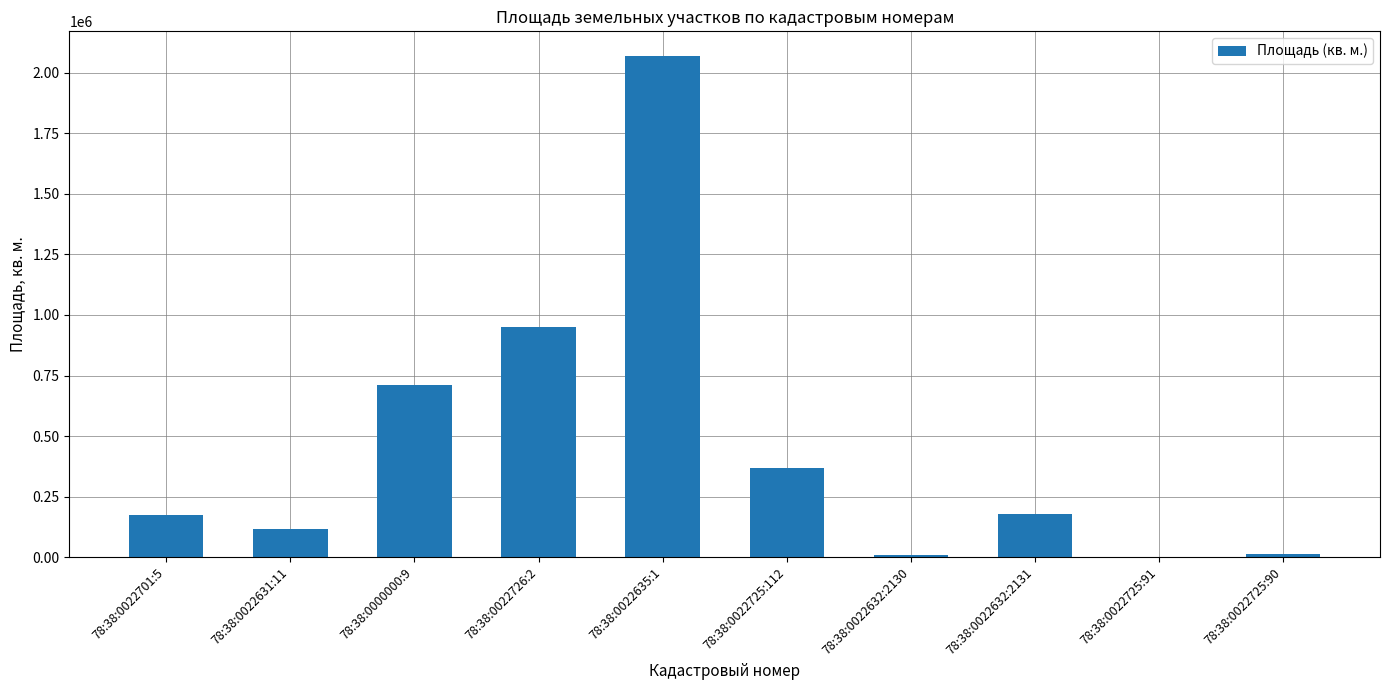

What is the sum of all values?

4586493